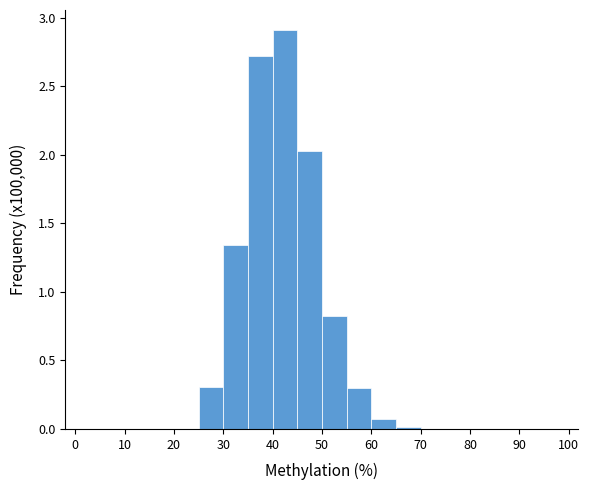

Over which range of the x-axis is the bar tallest?

40 to 45